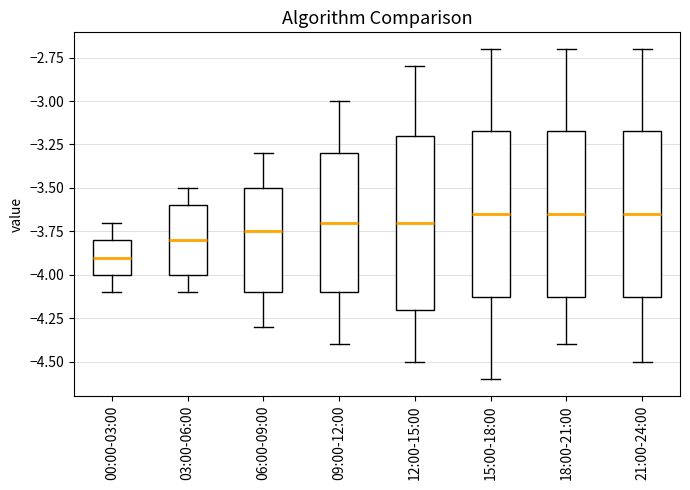

Which box has the lowest median line?

00:00-03:00